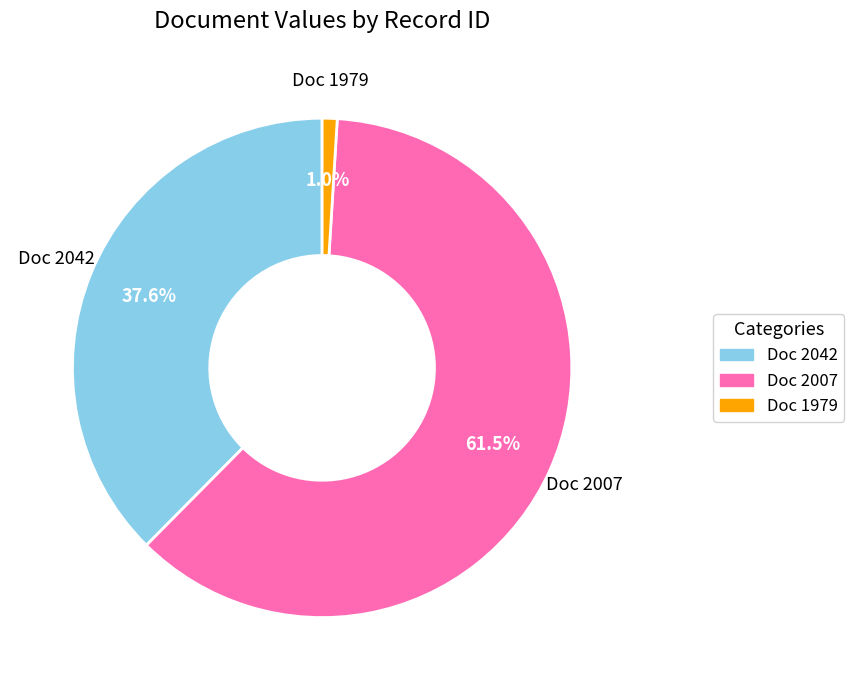

Rank the categories by value from highest to lowest.

Doc 2007, Doc 2042, Doc 1979